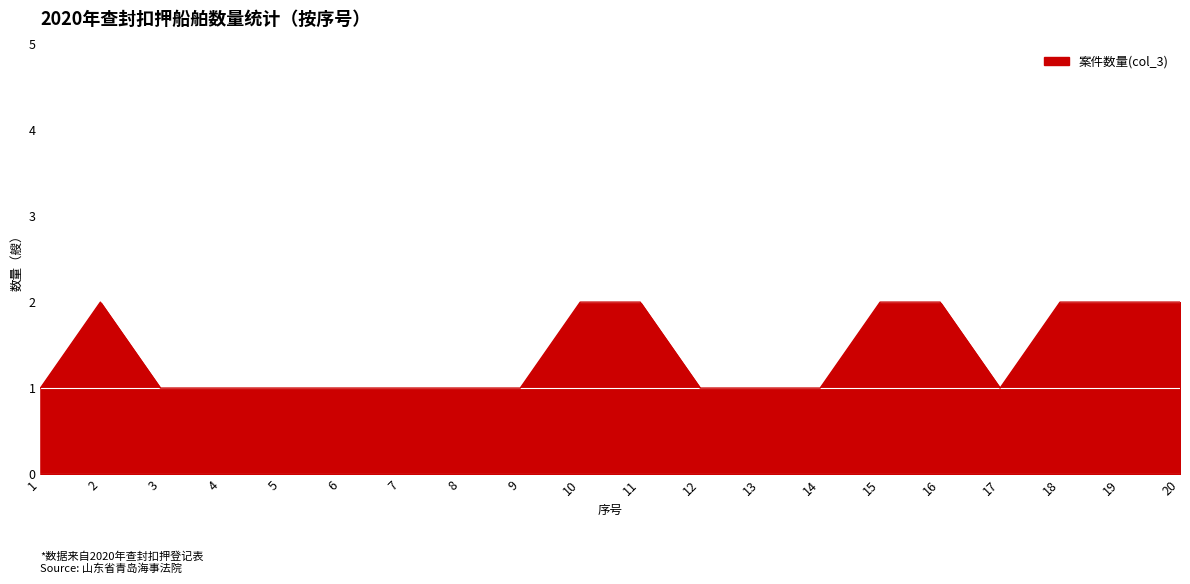

What is the approximate value at 13?

1